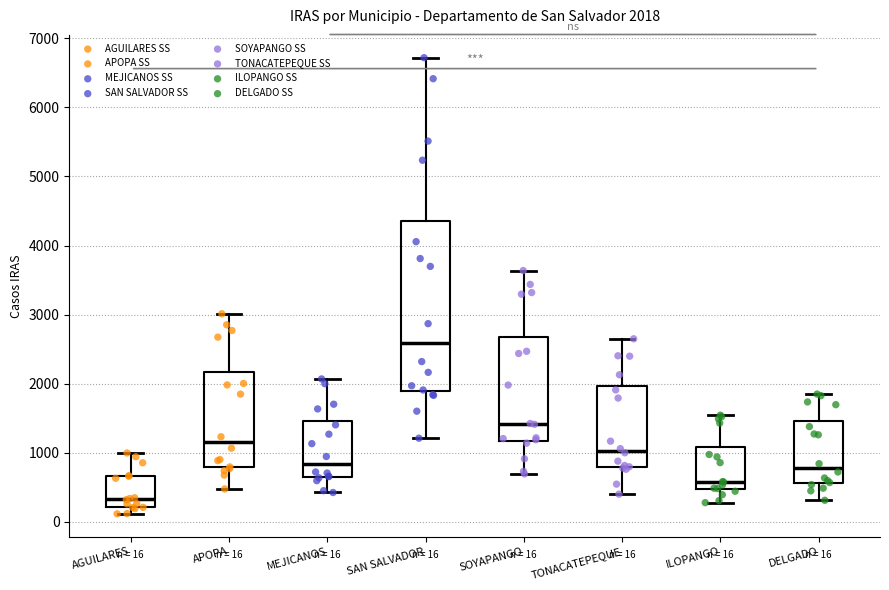

Which box is the tallest, from its lower edge to its upper edge?

SAN SALVADOR